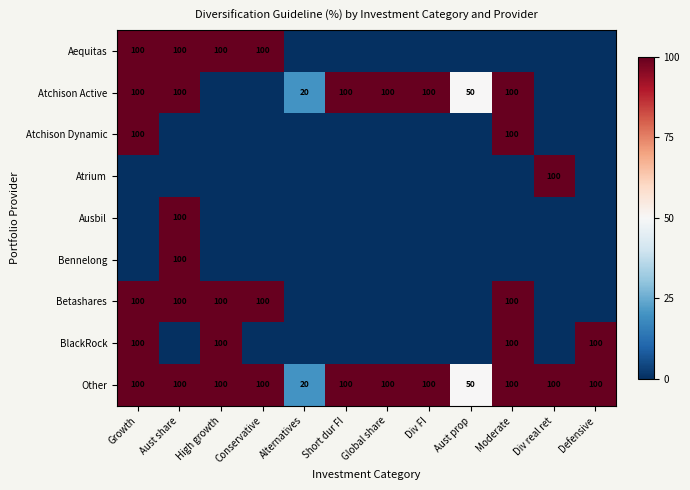

What is the difference between the maximum and minimum values in the Atchison Dynamic series?

100